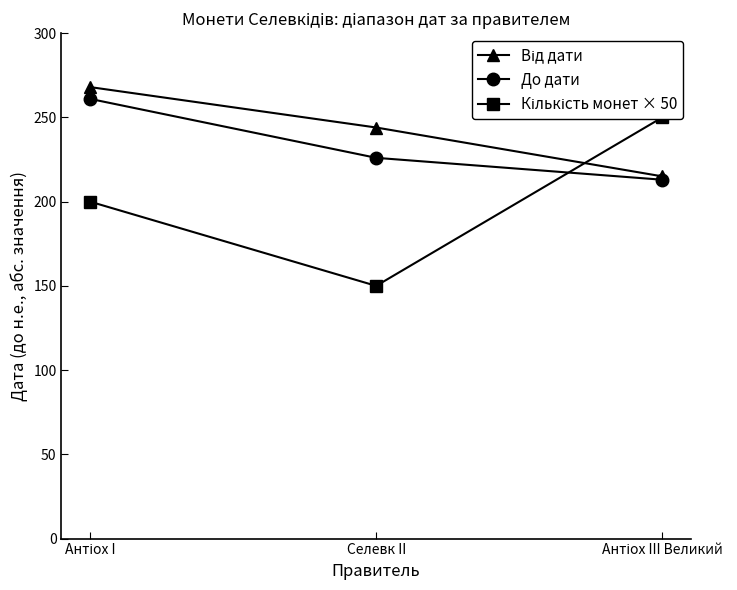

What is the label of the 1st point from the left?

Антіох I